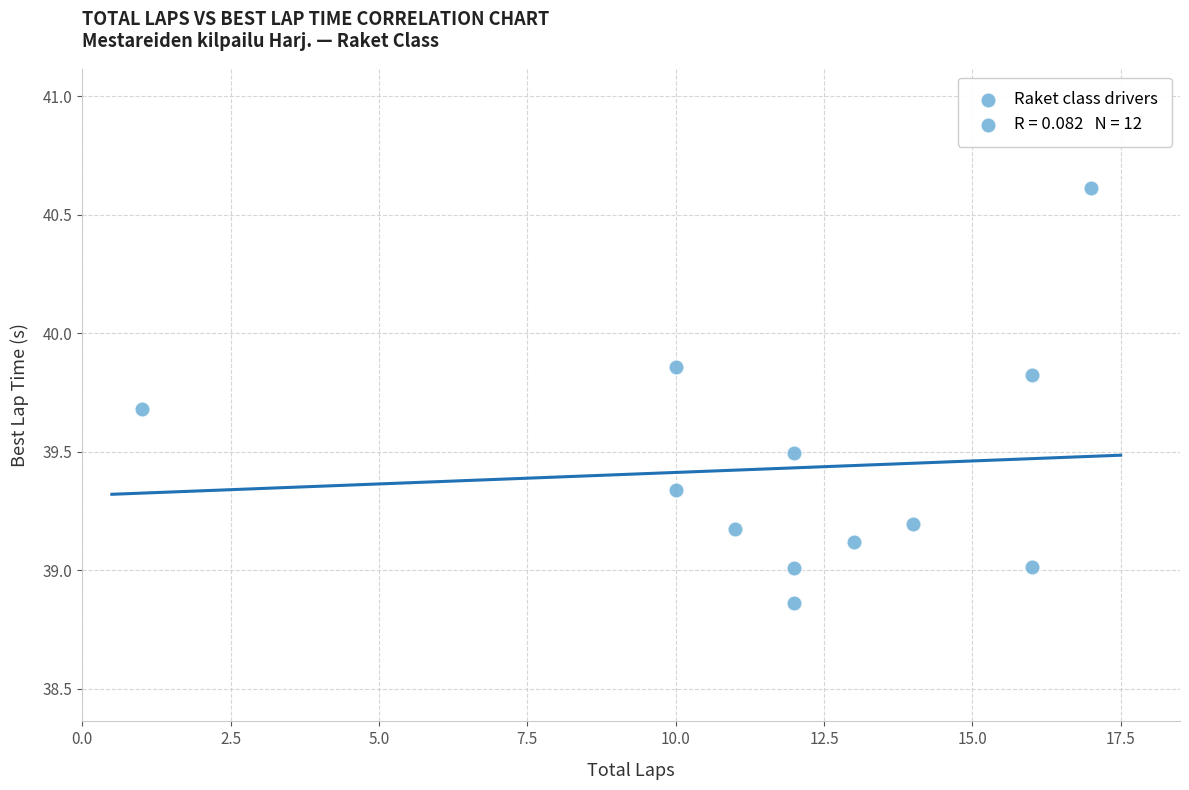

What is the range of Y values (max minus min)?

1.8